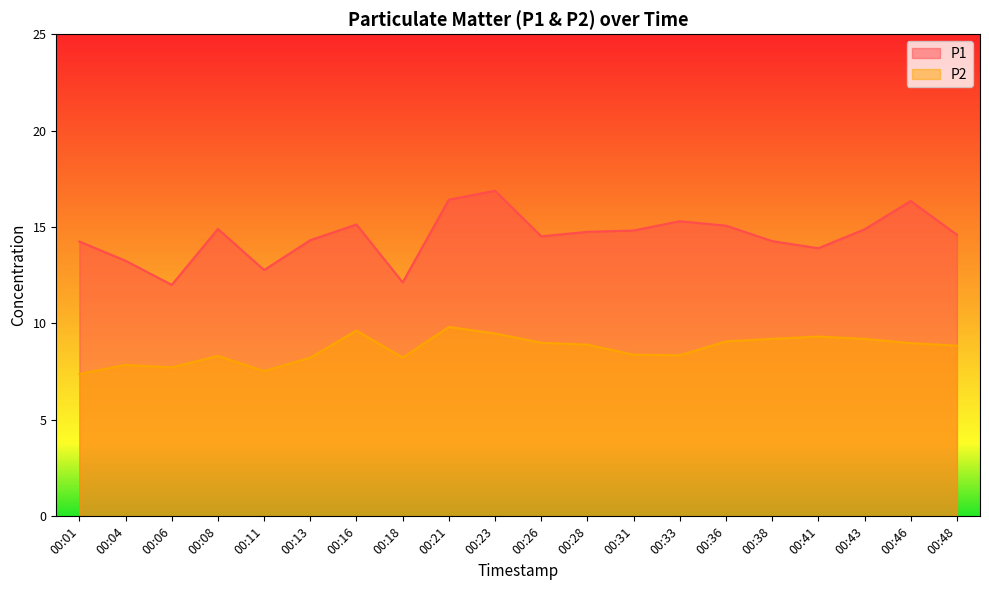

Reading left to right, extract all data points from this chart.

P1: 14.2	13.2	12.0	14.9	12.8	14.3	15.1	12.1	16.4	16.9	14.5	14.8	14.8	15.3	15.1	14.3	13.9	14.9	16.4	14.6
P2: 7.4	7.8	7.7	8.3	7.5	8.2	9.6	8.2	9.8	9.5	9.0	8.9	8.4	8.3	9.1	9.2	9.3	9.2	9.0	8.8